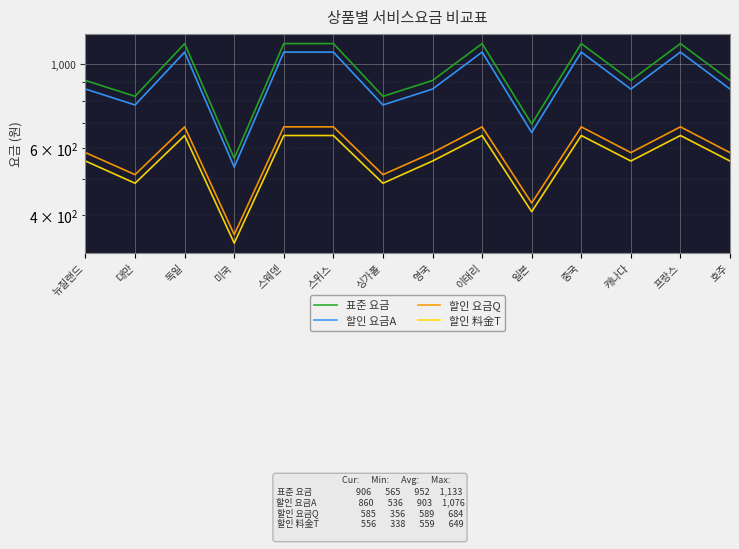

At 뉴질랜드, list the series in order from largest to smallest.

표준 요금, 할인 요금A, 할인 요금Q, 할인 料金T